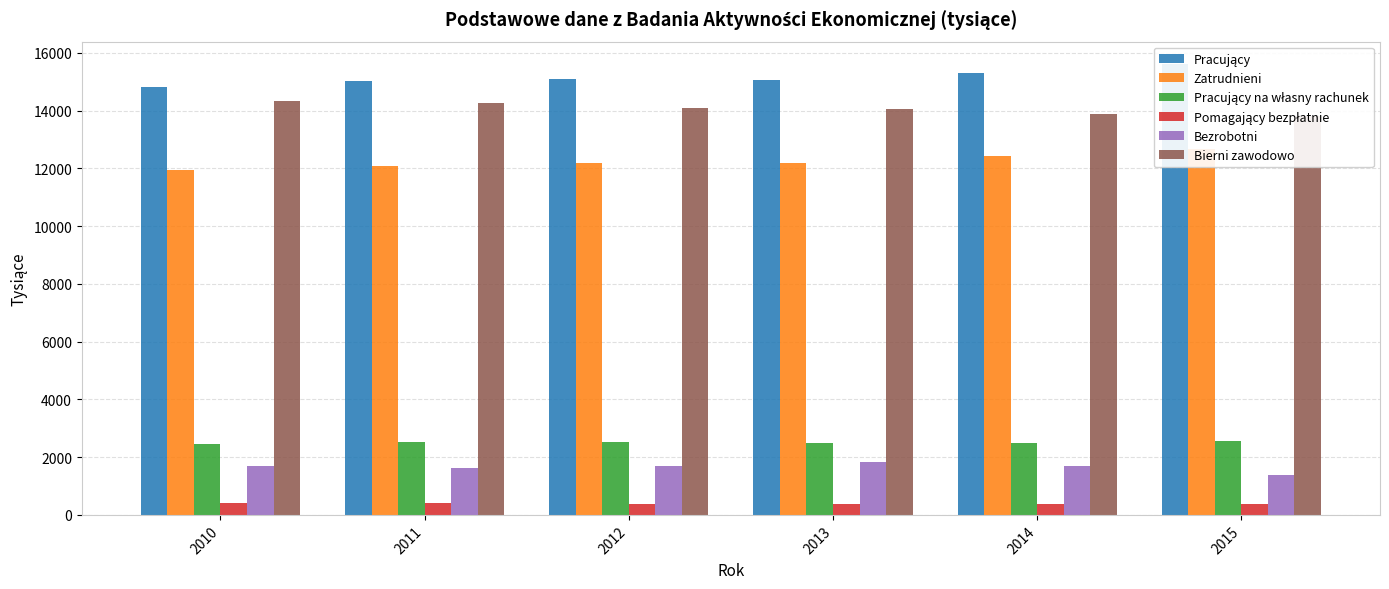

Rank the categories by Bierni zawodowo value from highest to lowest.

2010, 2011, 2012, 2013, 2014, 2015